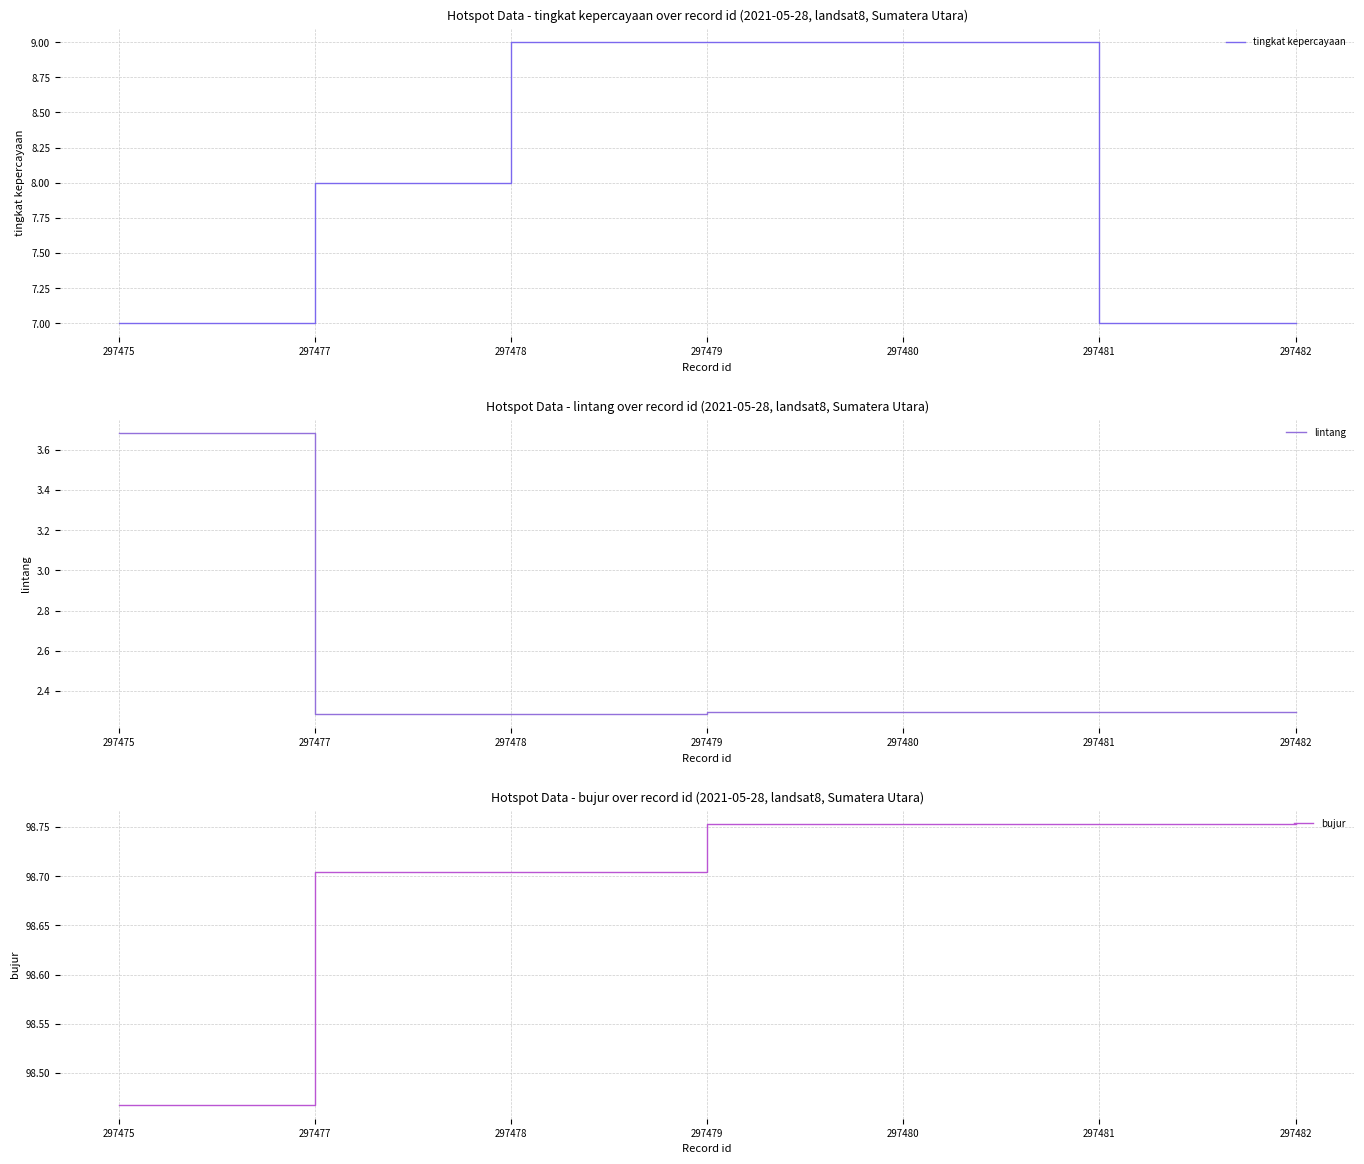

Is it true that bujur equals 98.7 at 297478?

True